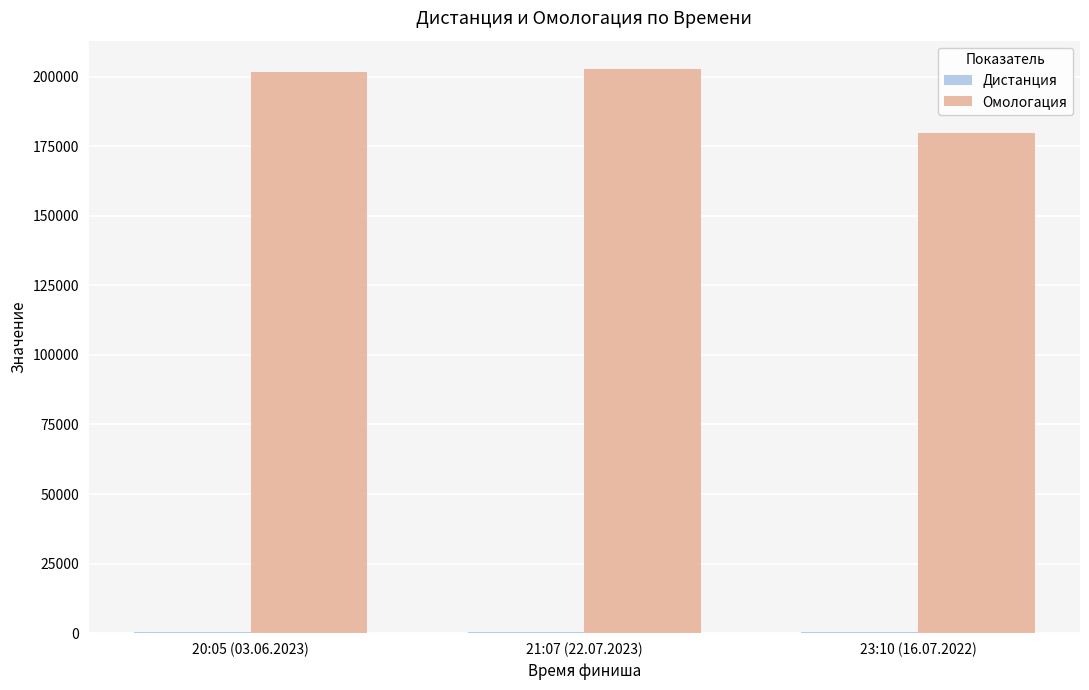

At which label is Омологация closest to 191257?

20:05 (03.06.2023)